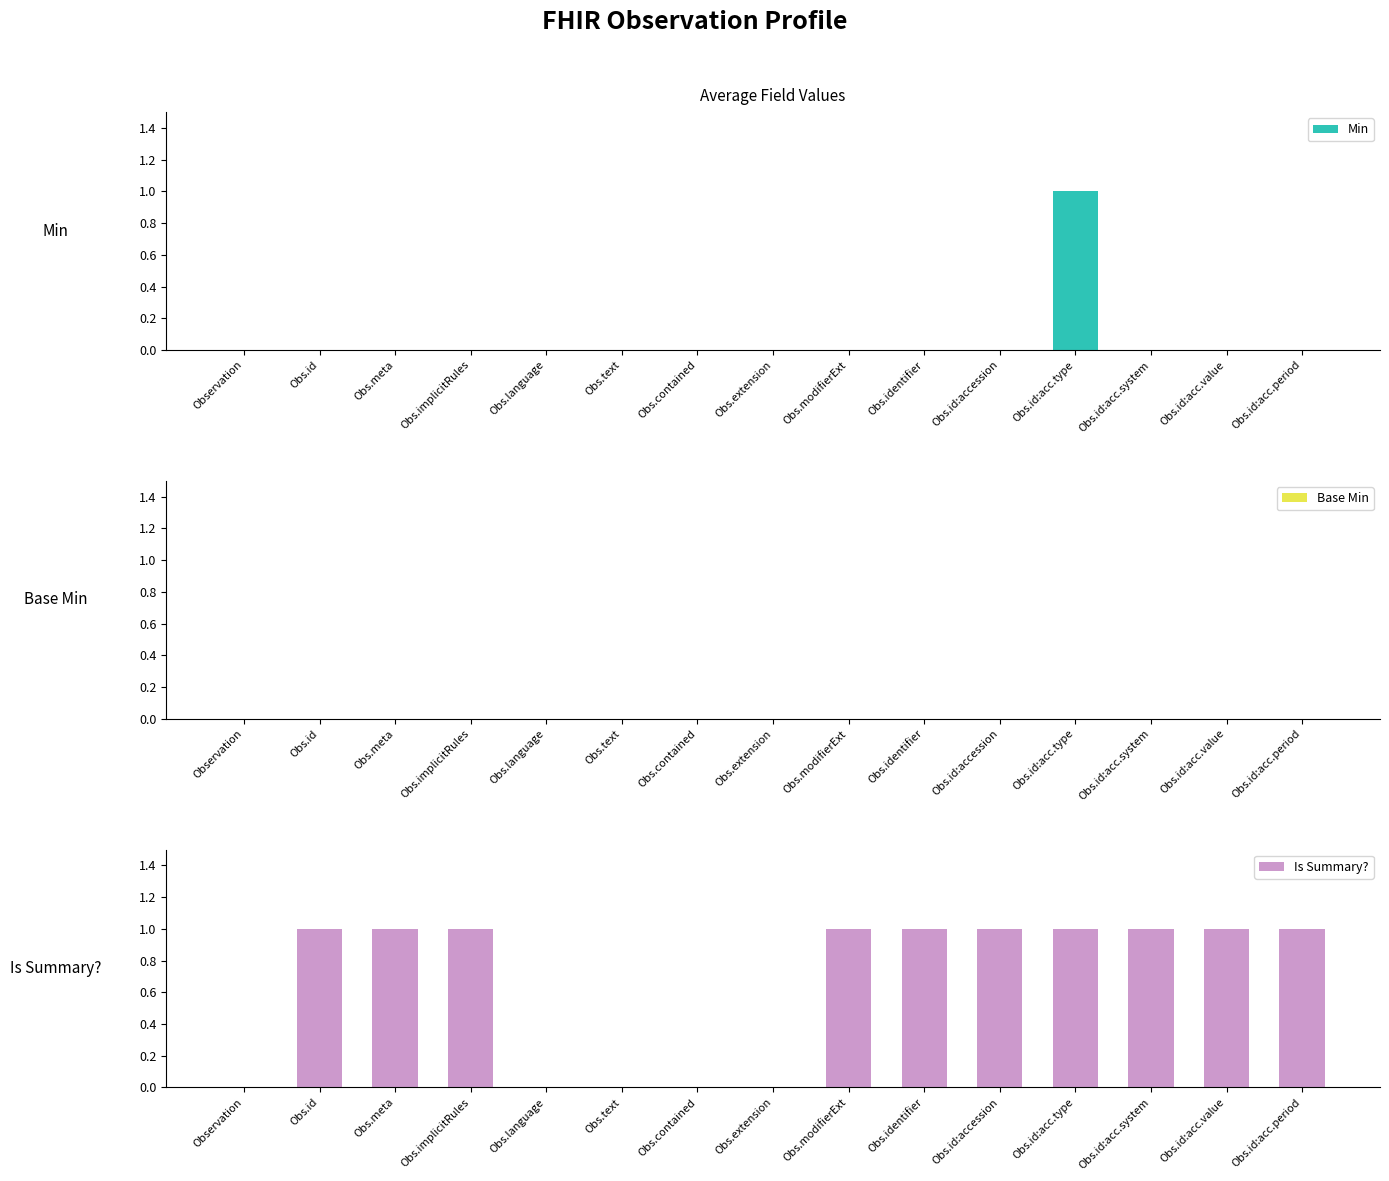

How many categories are shown in the chart?

15